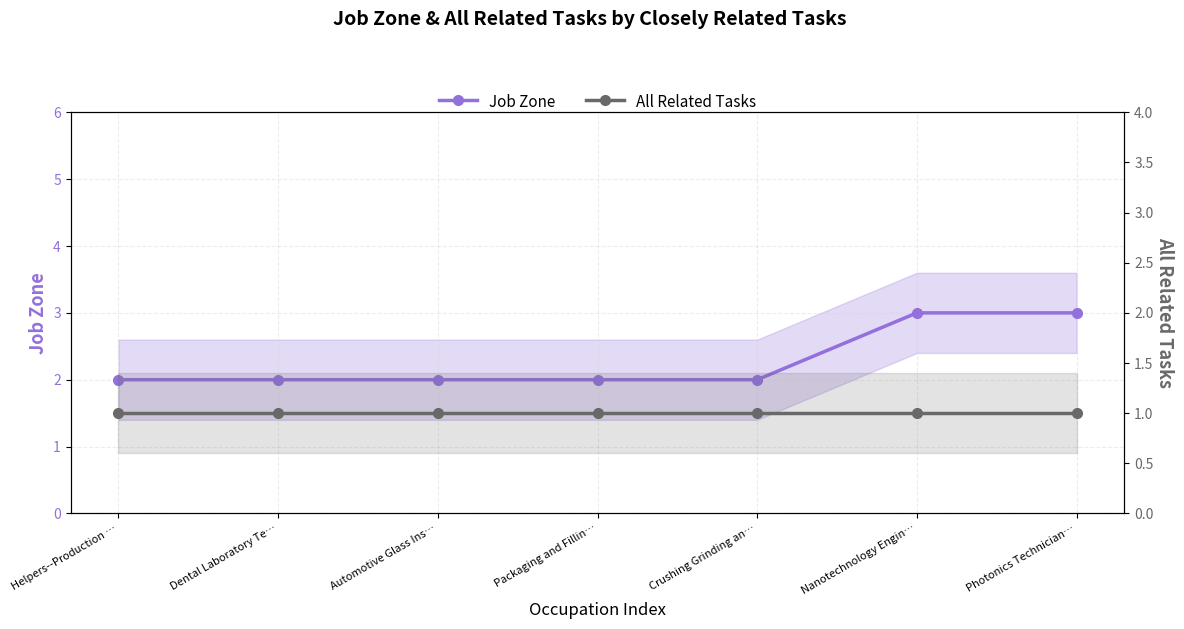

Which series changed the most between Dental Laboratory Te… and Crushing Grinding an…?

Job Zone